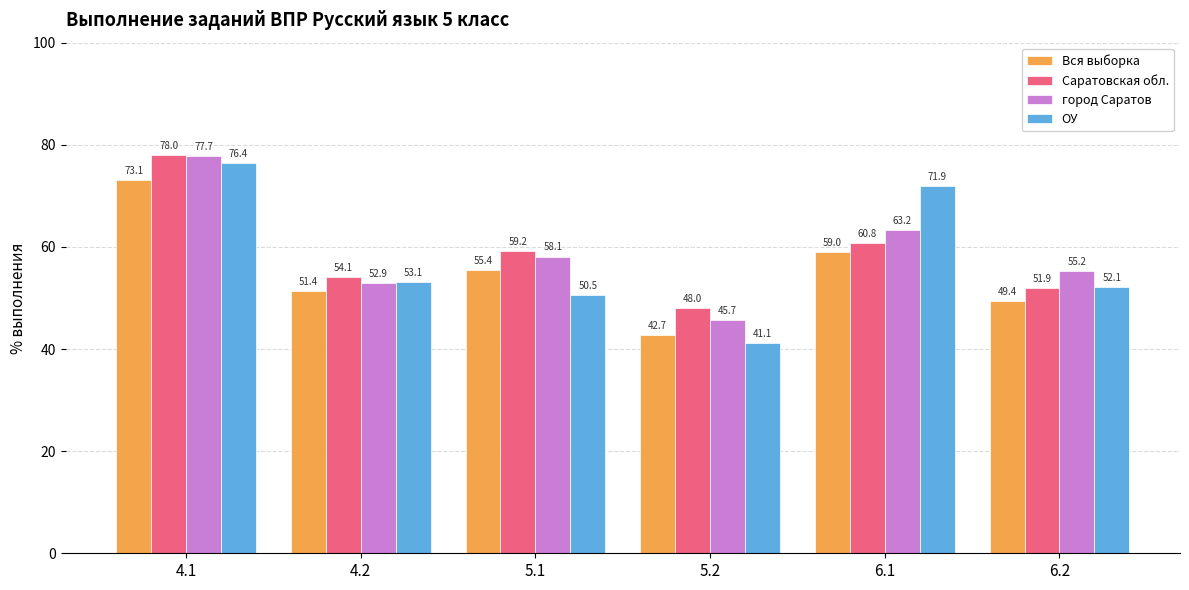

What is the average value of the Вся выборка series?

55.2